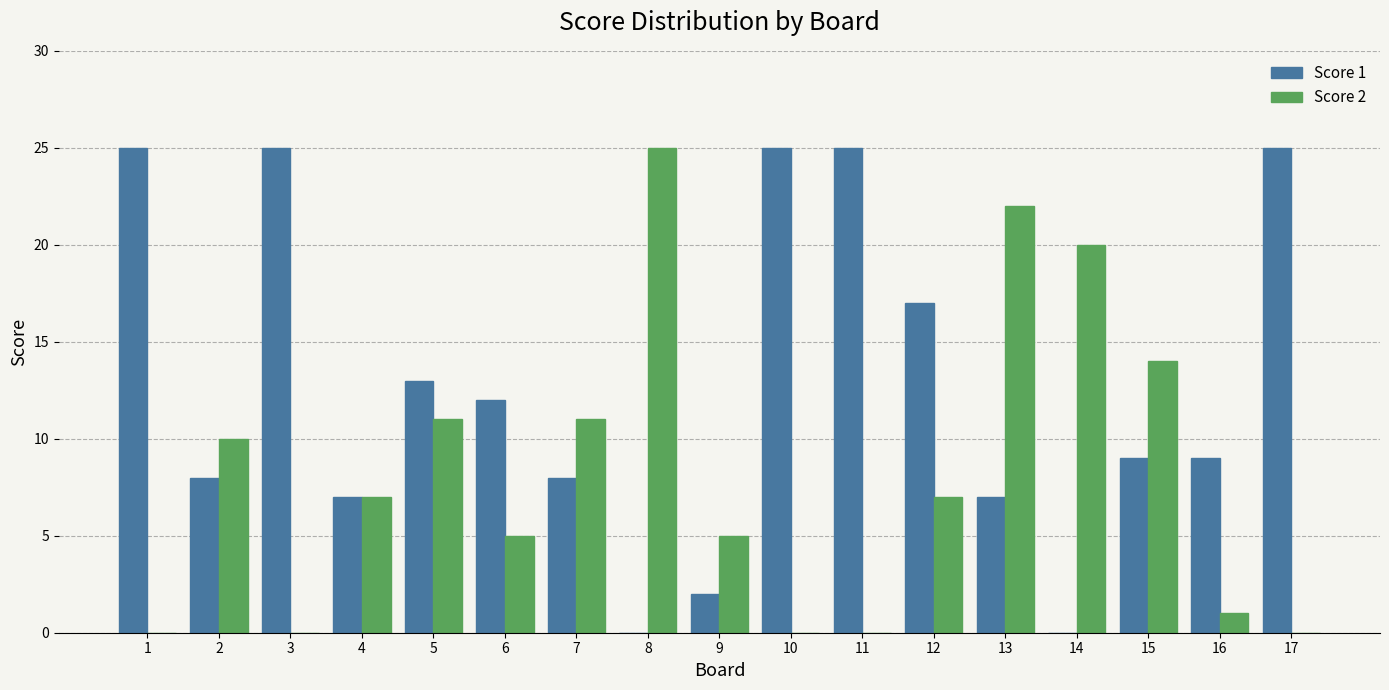

Are the bars horizontal?

No